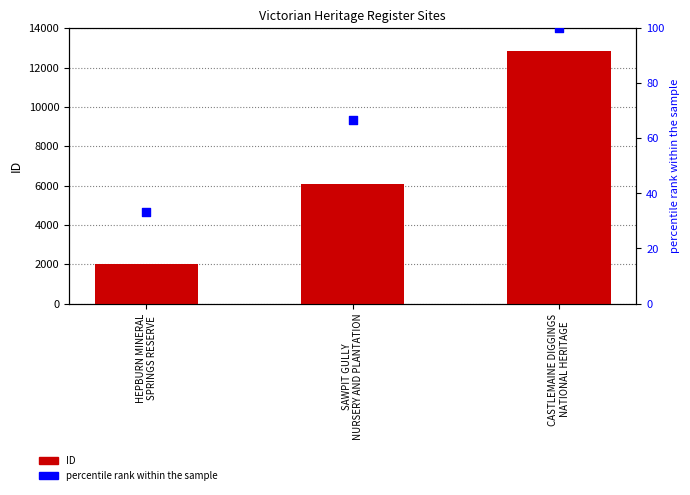

At how many categories does at least one series exceed 3994?

2